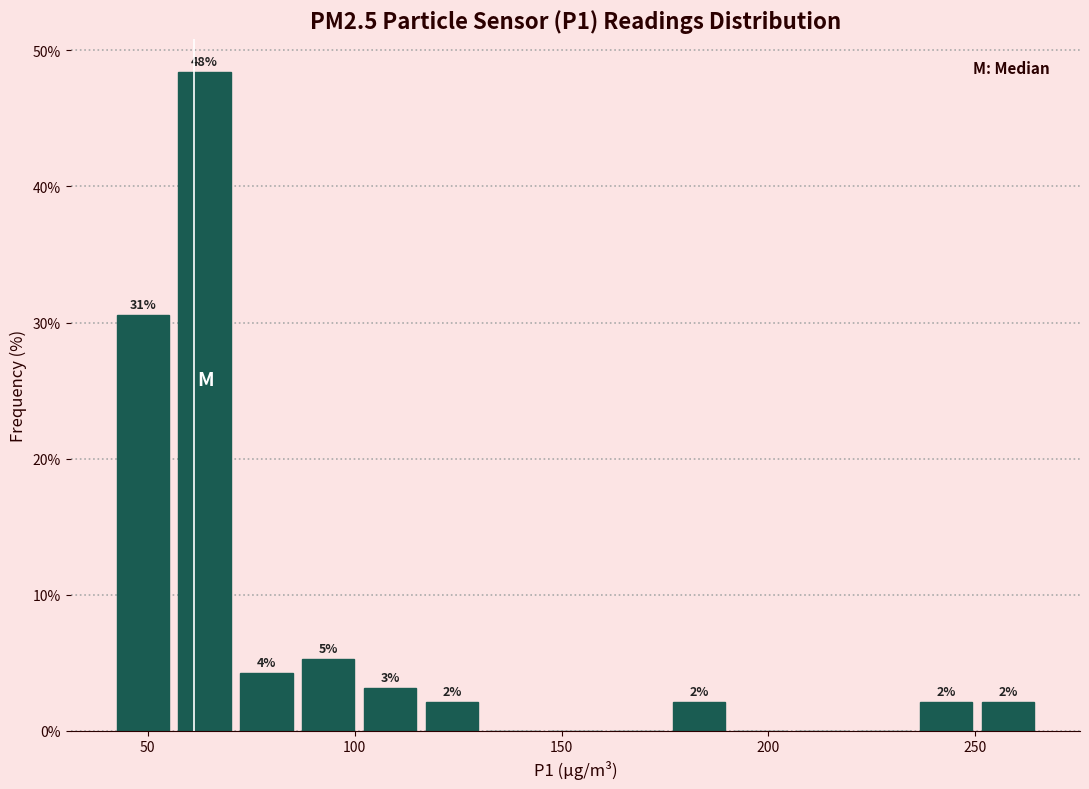

Around what value on the x-axis is the tallest bar? Give the approximate position of its centre, as read against the axis.

65